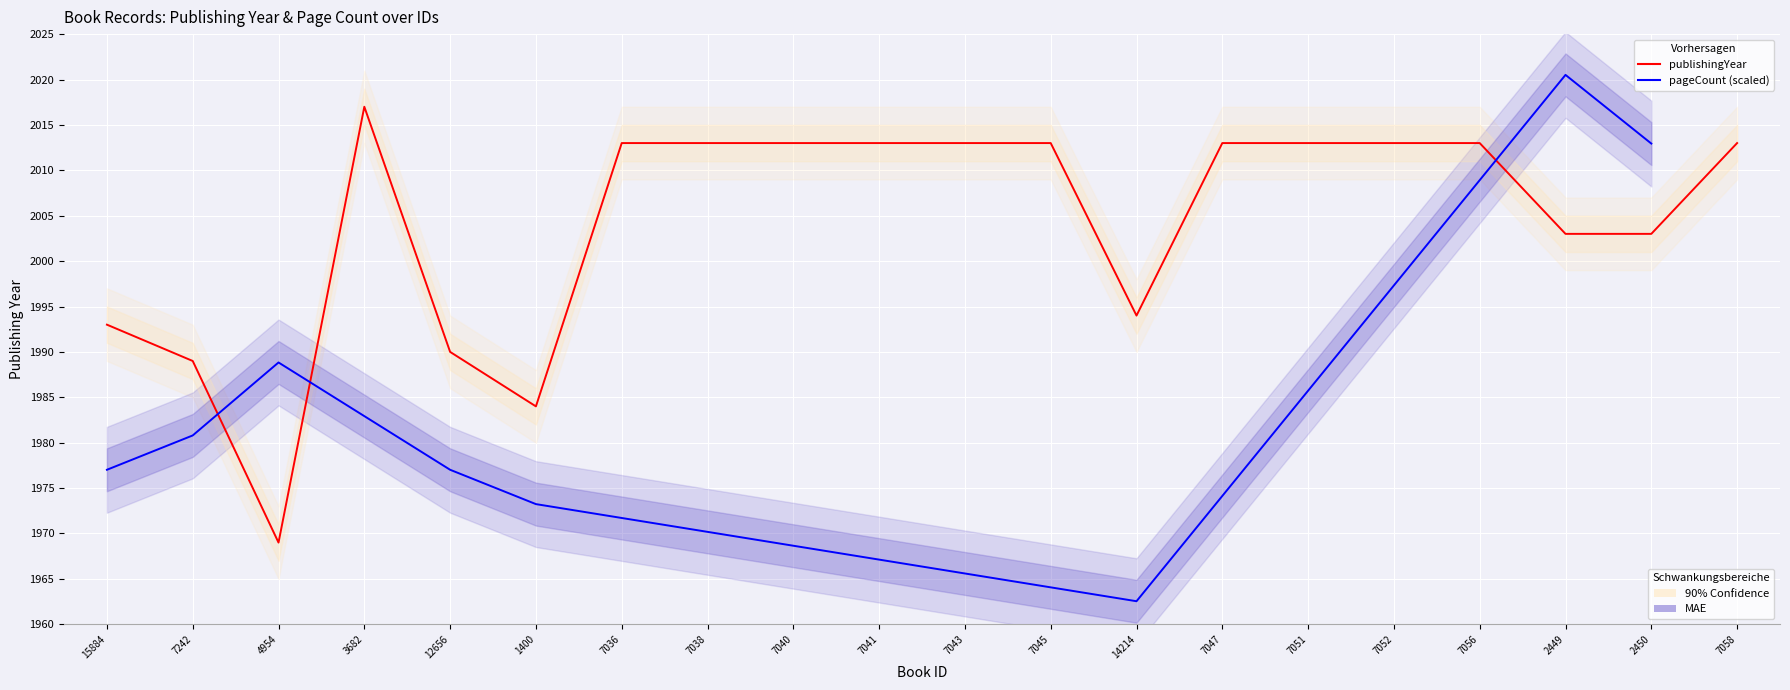

What is the value of the 20th point from the left?

2013